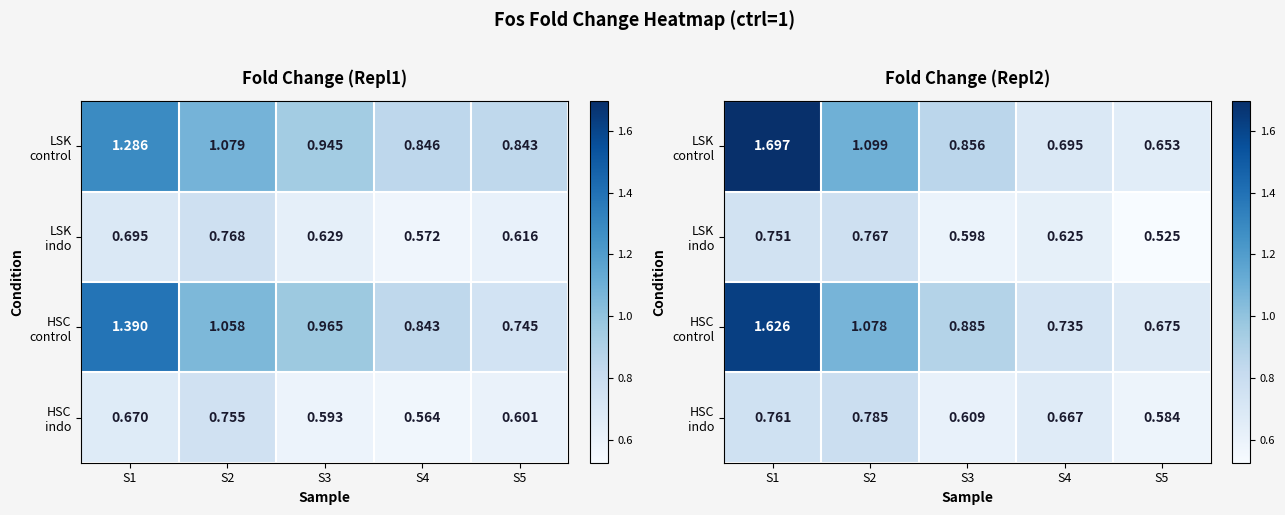

Rank the categories by LSK control value from lowest to highest.

S5, S4, S3, S2, S1